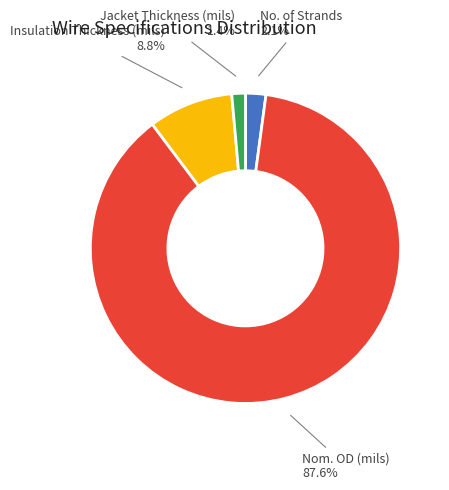

Does any single category account for the majority?

Yes